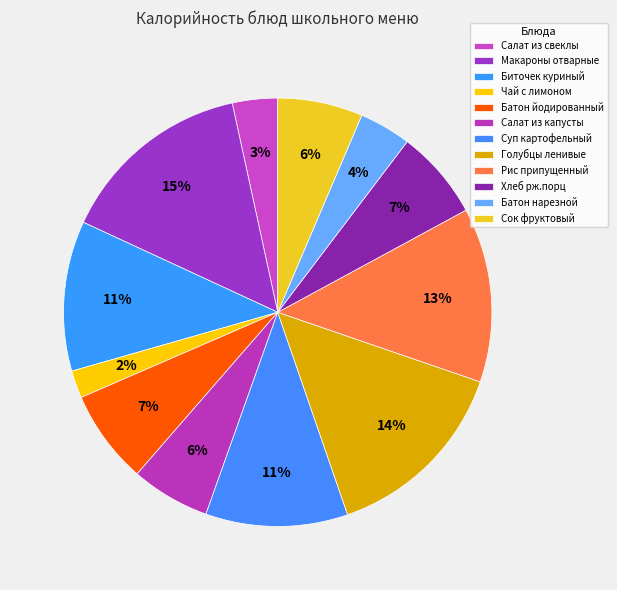

Is the sum of Биточек куриный and Суп картофельный greater than half?

No